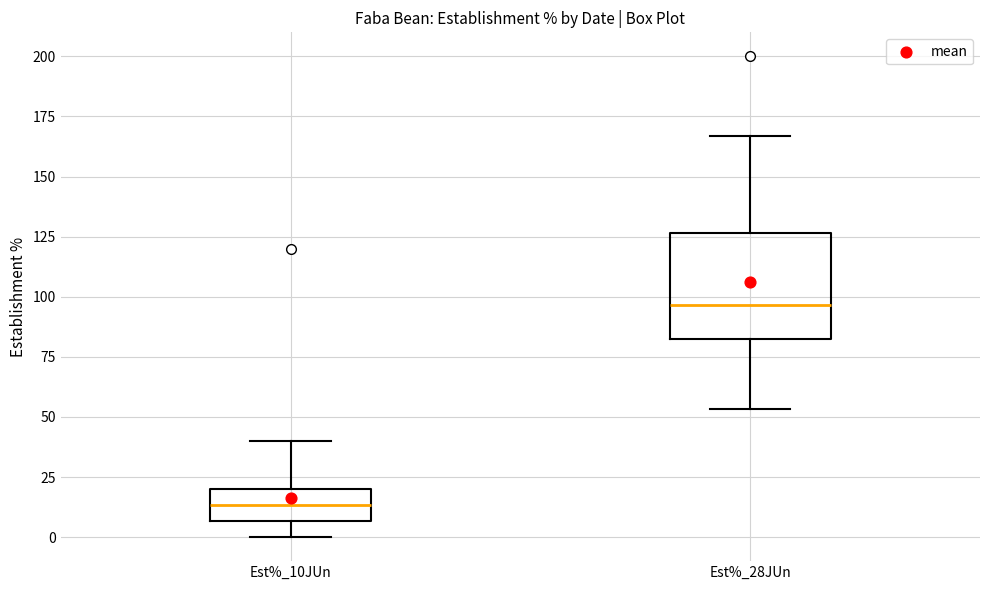

Reading left to right, transcribe this box plot: for each box, give where its median line is, the range the box spans, and where its two whiskers end, as read against the y-axis. The values are not printed on the chart, so give them approximately, as read against the axis.

Est%_10JUn: median 15, box 5 to 20, whiskers 0 to 40
Est%_28JUn: median 95, box 85 to 125, whiskers 55 to 165